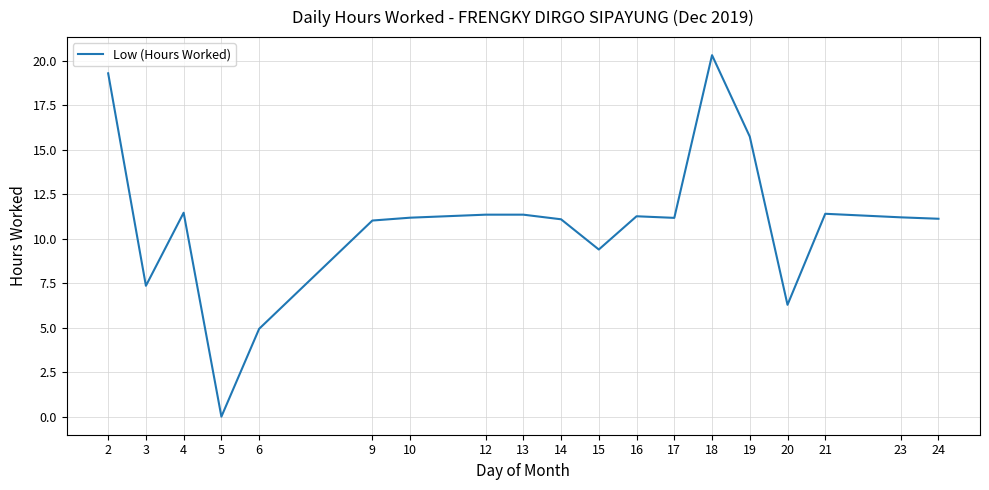

What is the maximum value shown in the chart?

20.3